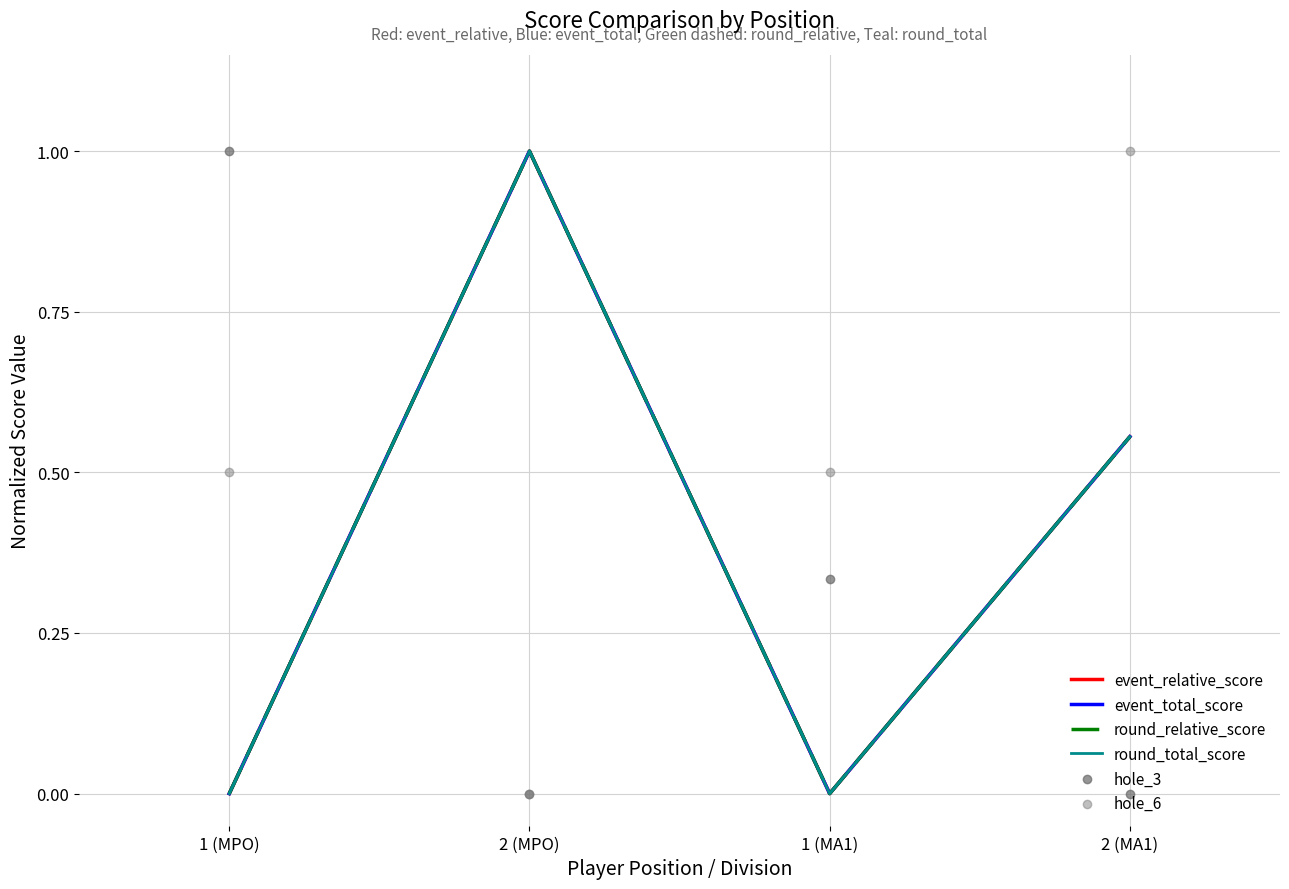

Which series has the largest Y range (max minus min)?

event_relative_score